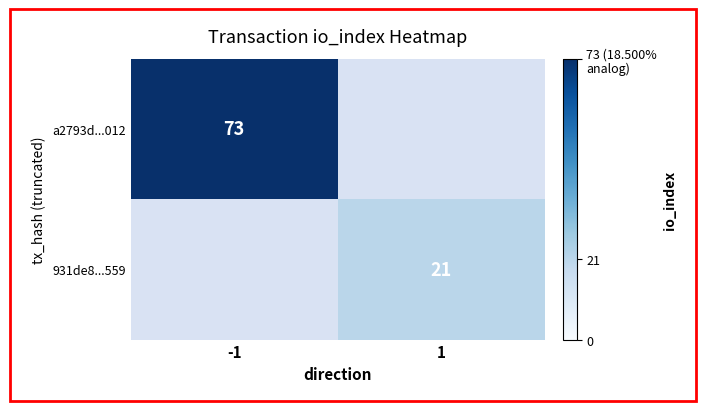

Is it true that a2793d...012 equals 110 at -1?

False